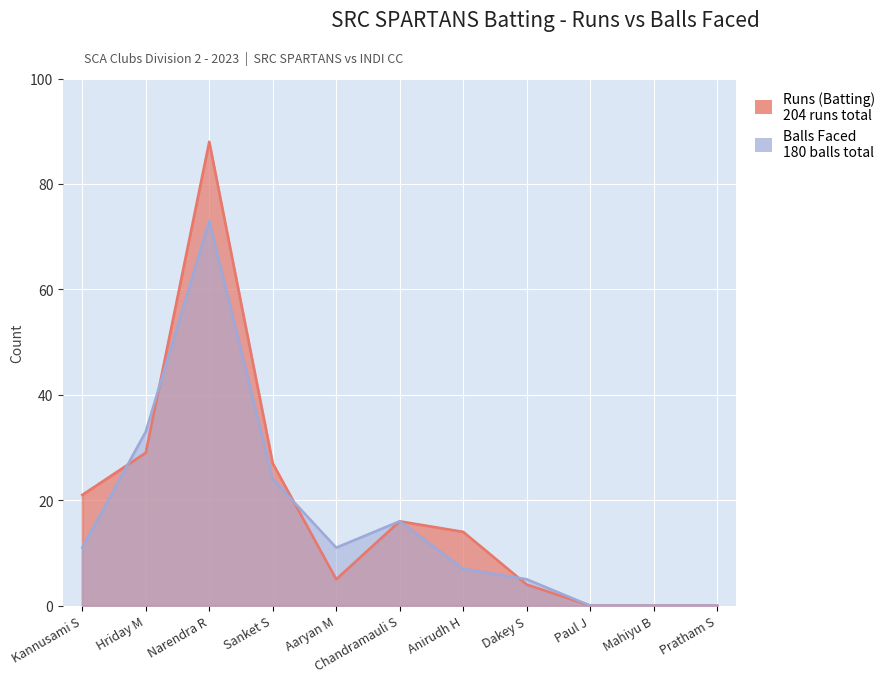

What is the difference between the maximum and minimum values in the Balls Faced series?

73